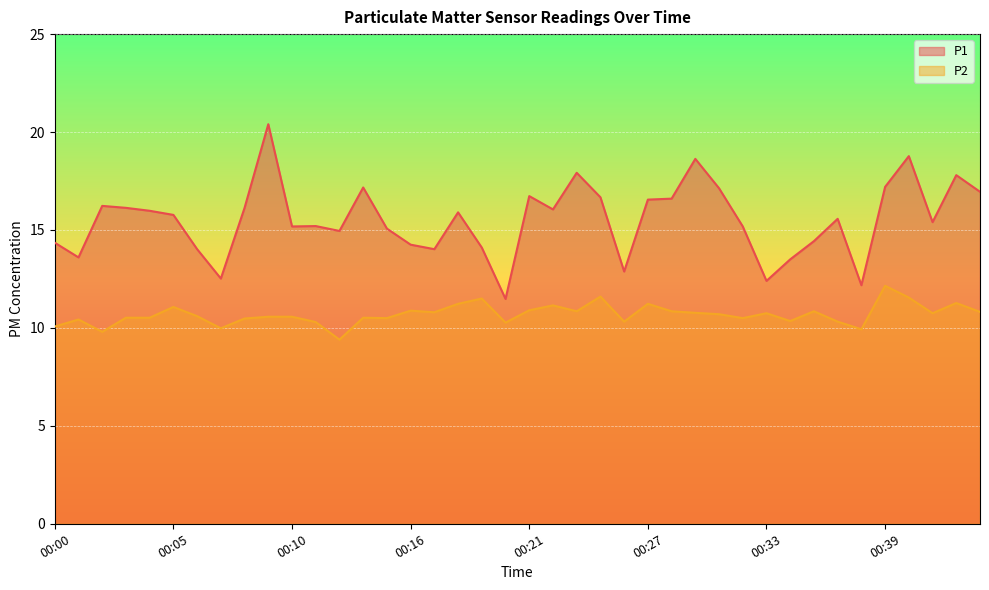

Reading left to right, list all the values displayed in this chart.

P1: 00:00=14.3	00:01=13.6	00:02=16.2	00:03=16.1	00:04=16.0	00:05=15.8	00:06=14.0	00:07=12.5	00:08=16.1	00:09=20.4	00:10=15.2	00:12=15.2	00:13=14.9	00:14=17.2	00:15=15.1	00:16=14.2	00:17=14.0	00:18=15.9	00:19=14.1	00:20=11.5	00:21=16.7	00:23=16.1	00:24=17.9	00:25=16.7	00:26=12.9	00:27=16.6	00:28=16.6	00:29=18.6	00:30=17.1	00:32=15.2	00:33=12.4	00:34=13.5	00:35=14.4	00:36=15.6	00:38=12.2	00:39=17.2	00:40=18.8	00:41=15.4	00:43=17.8	00:44=16.9
P2: 00:00=10.1	00:01=10.4	00:02=9.8	00:03=10.5	00:04=10.5	00:05=11.1	00:06=10.6	00:07=10.0	00:08=10.5	00:09=10.6	00:10=10.6	00:12=10.3	00:13=9.4	00:14=10.5	00:15=10.5	00:16=10.9	00:17=10.8	00:18=11.2	00:19=11.5	00:20=10.3	00:21=10.9	00:23=11.2	00:24=10.8	00:25=11.6	00:26=10.3	00:27=11.2	00:28=10.8	00:29=10.8	00:30=10.7	00:32=10.5	00:33=10.8	00:34=10.3	00:35=10.8	00:36=10.3	00:38=9.9	00:39=12.2	00:40=11.6	00:41=10.8	00:43=11.3	00:44=10.8